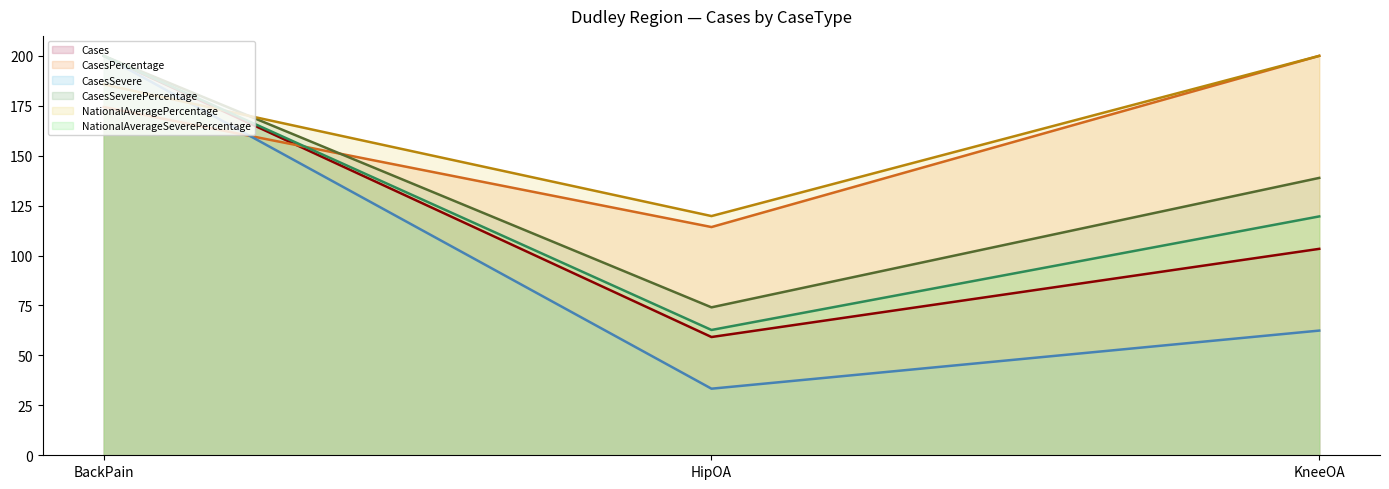

What is the maximum value for NationalAverageSeverePercentage?

200.0